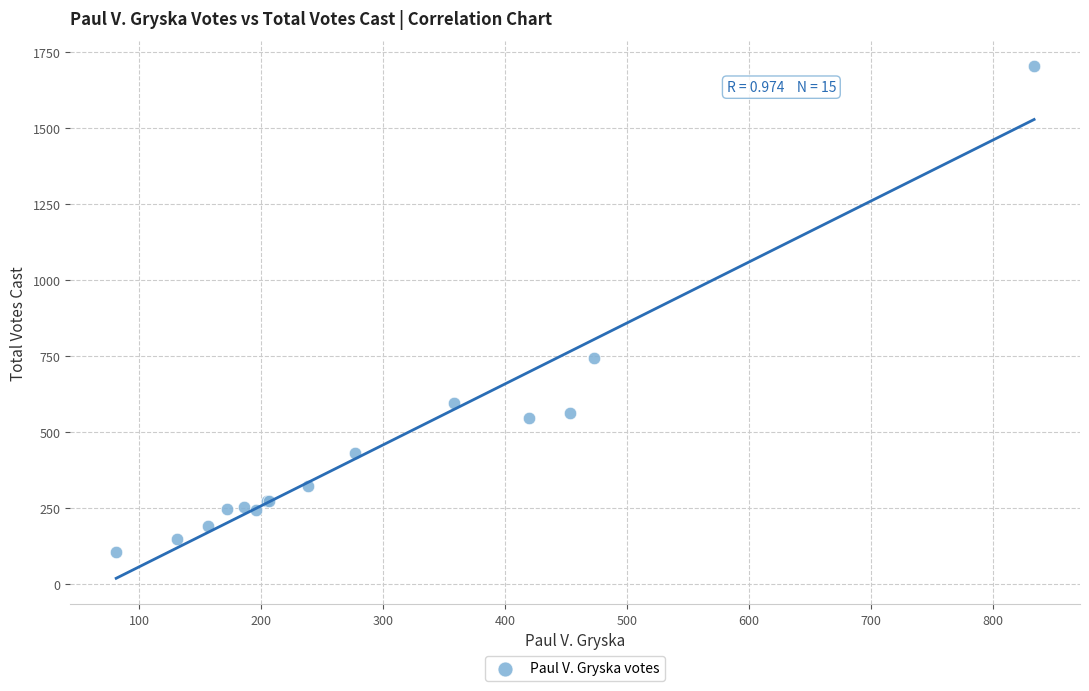

What Y value in the scatter plot is closest to 904?

743